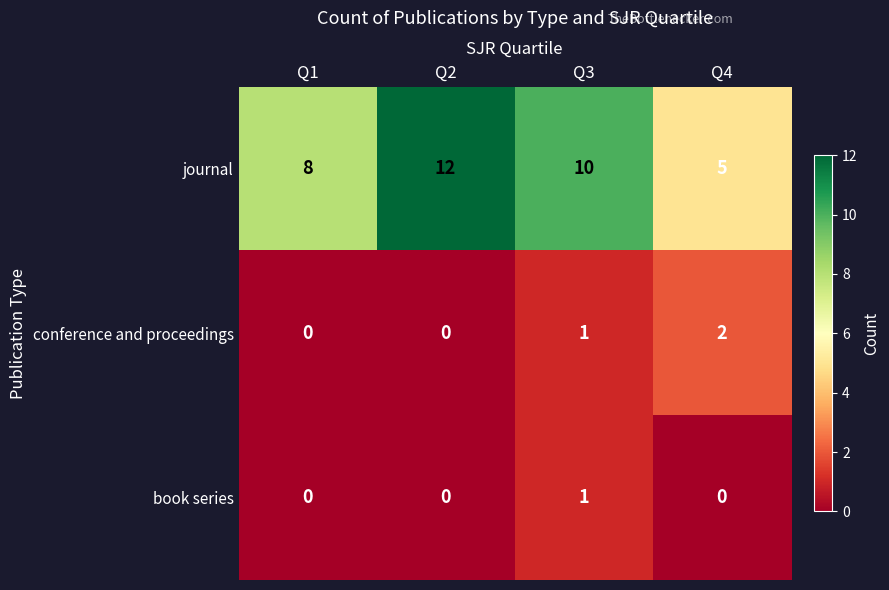

What is the approximate value of journal at Q1?

8